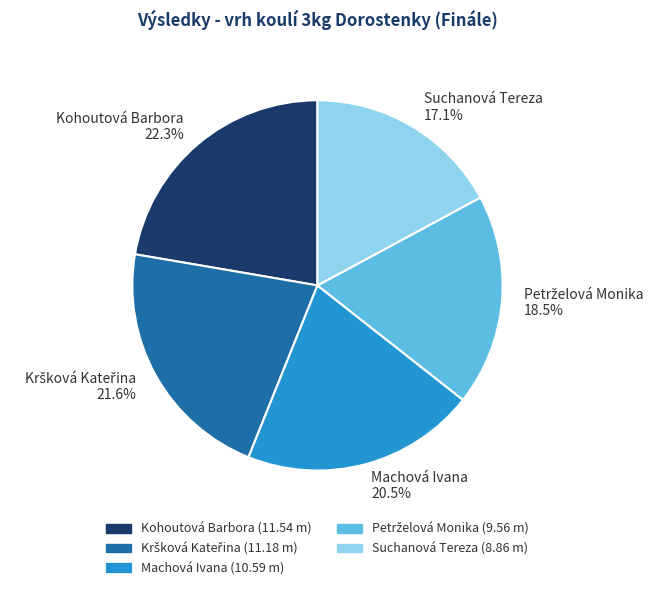

Between Machová Ivana and Kohoutová Barbora, which is larger?

Kohoutová Barbora